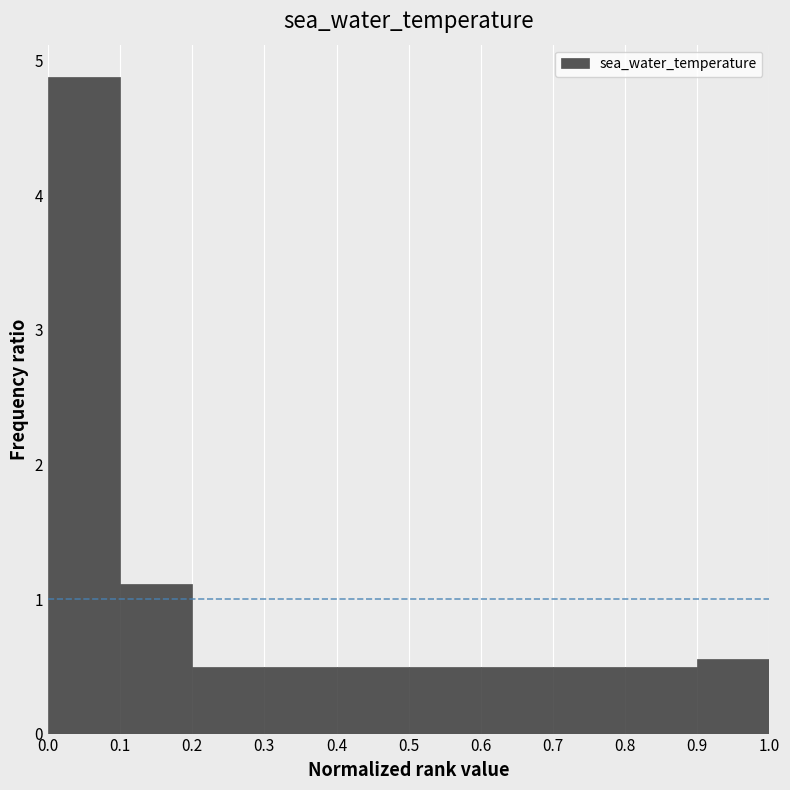

Over which range of the x-axis is the bar tallest?

0.0 to 0.1